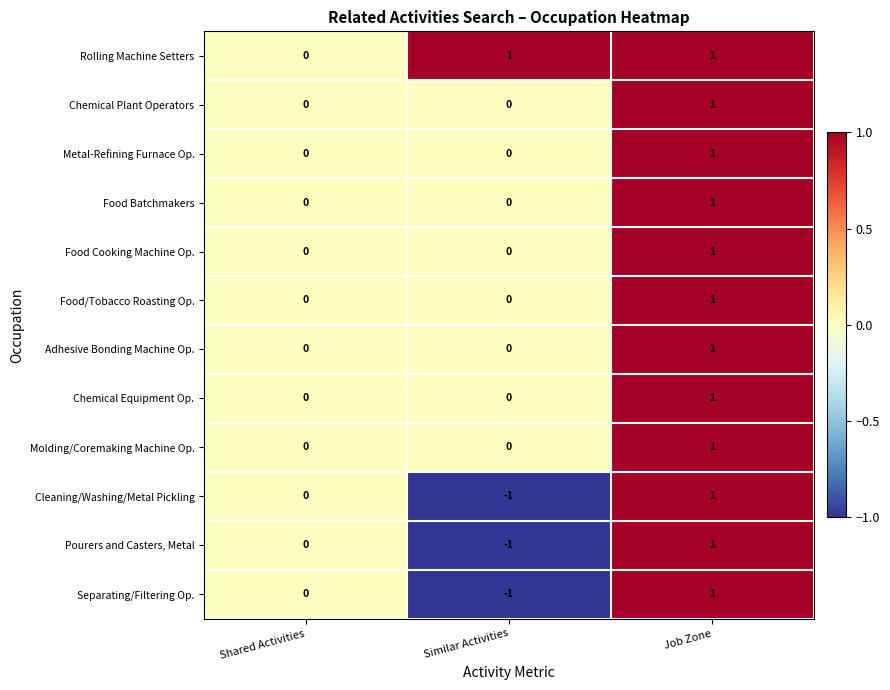

At which category does the chart reach its minimum across all series?

Similar Activities